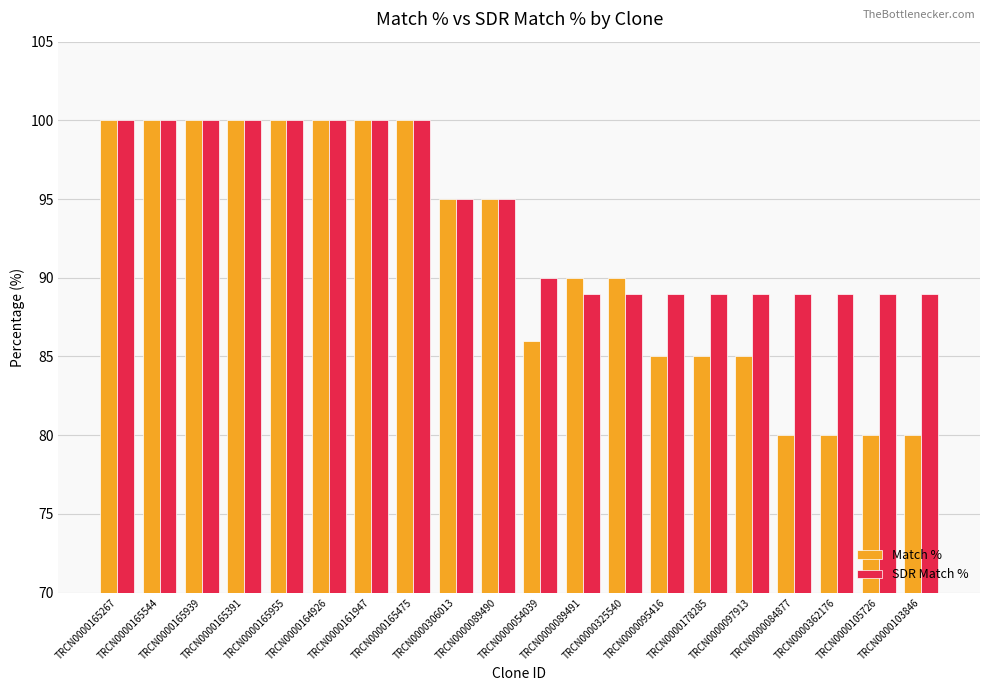

The value of SDR Match % at TRCN0000165267 is 58. True or false?

False